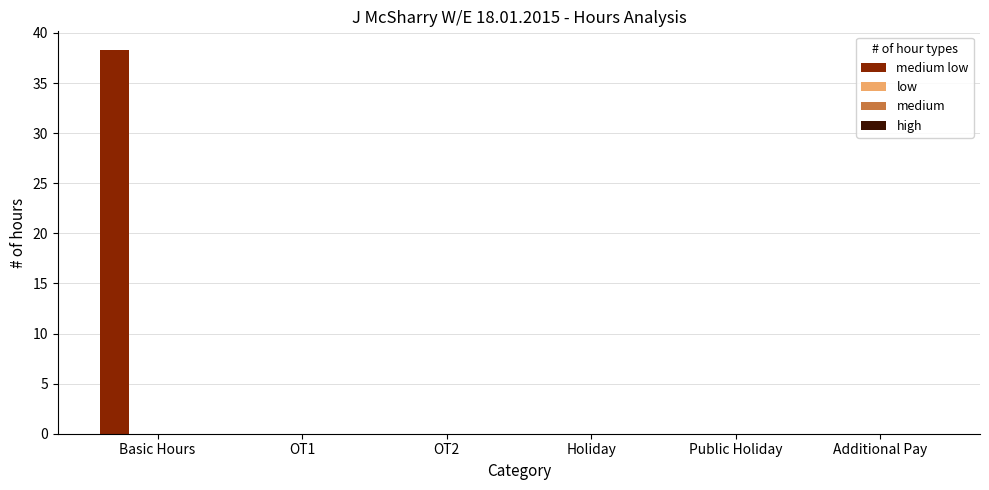

Count the number of data series in this chart.

1